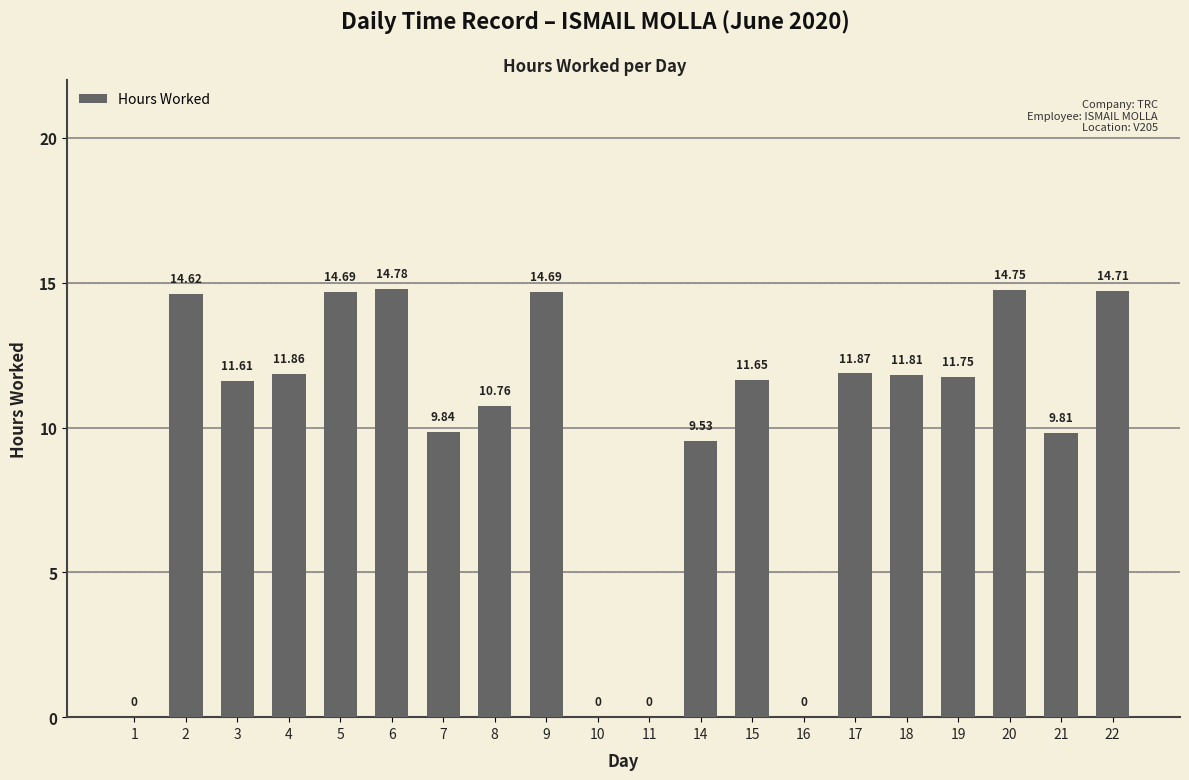

The chart shows a value of 6.5 at 14. True or false?

False